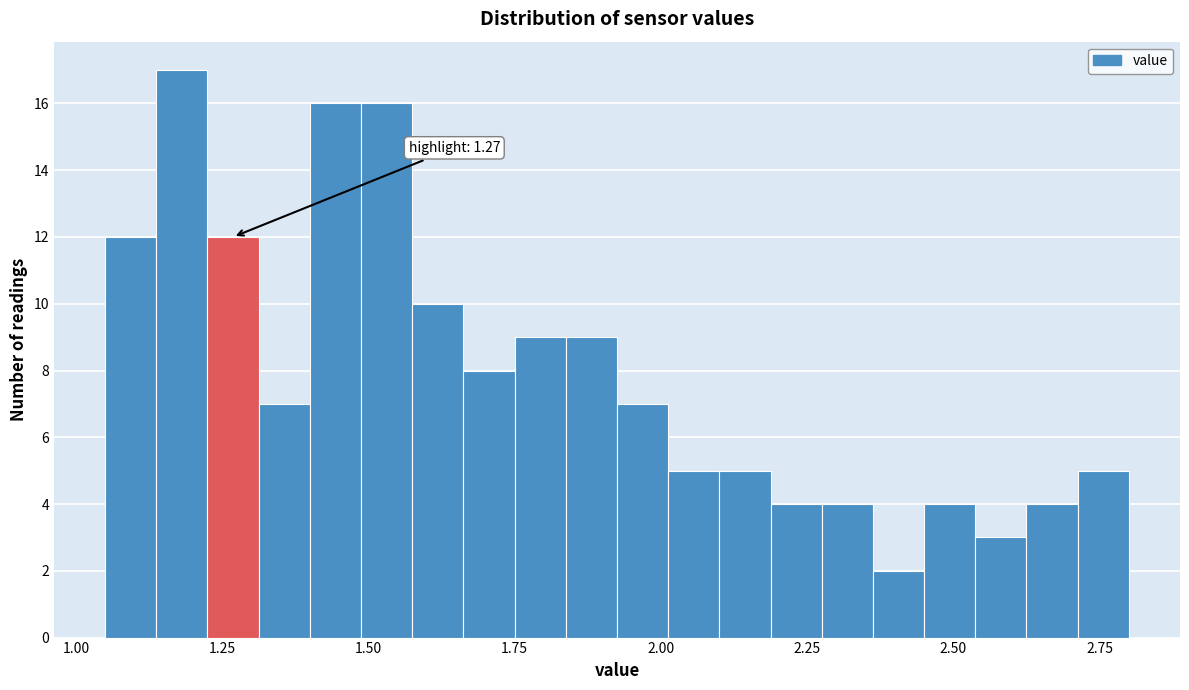

Read against the x-axis, roughly where is the centre of the tallest bar?

1.20